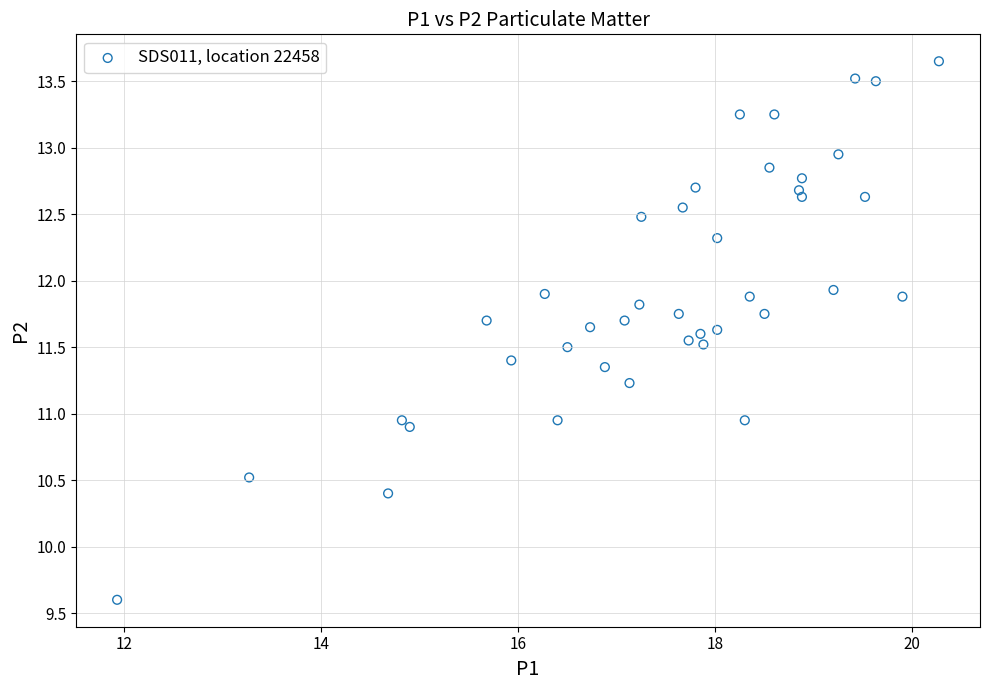

What is the range of X values (max minus min)?

8.3